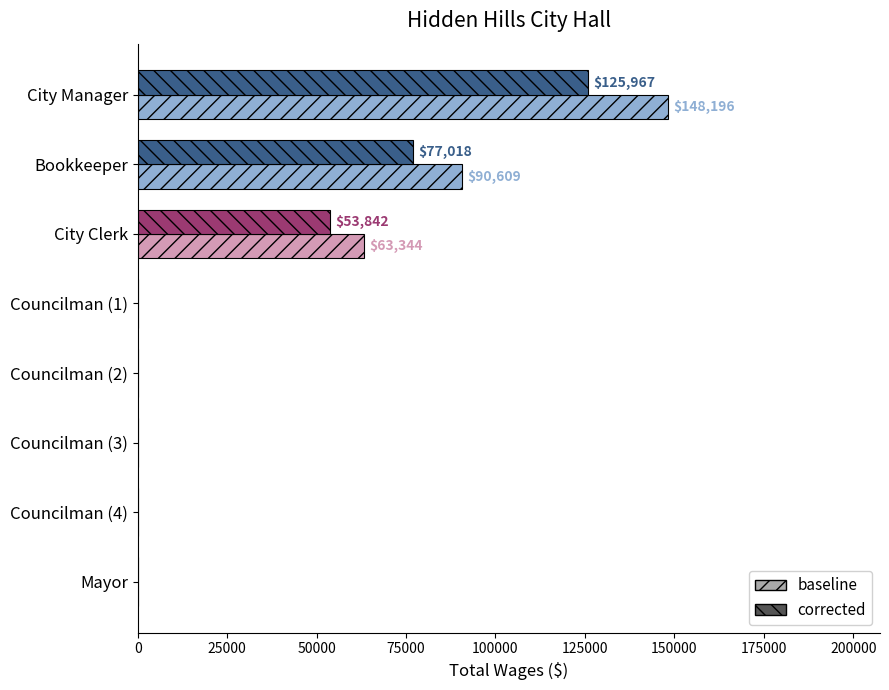

Count the baseline values in the range 0 to 90609.

7